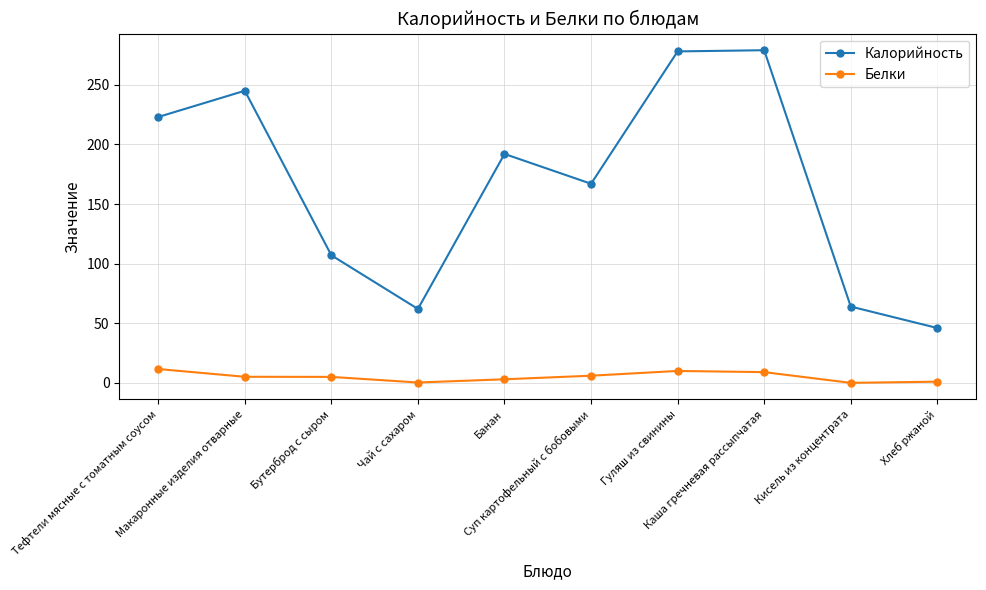

What is the difference between the maximum and minimum values in the Белки series?

11.6